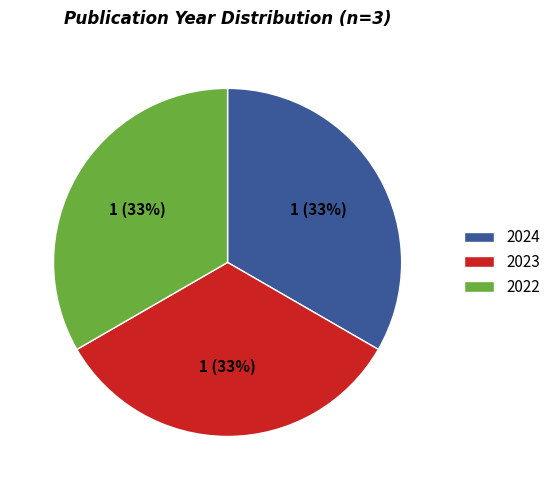

Is there a majority slice in this chart?

No